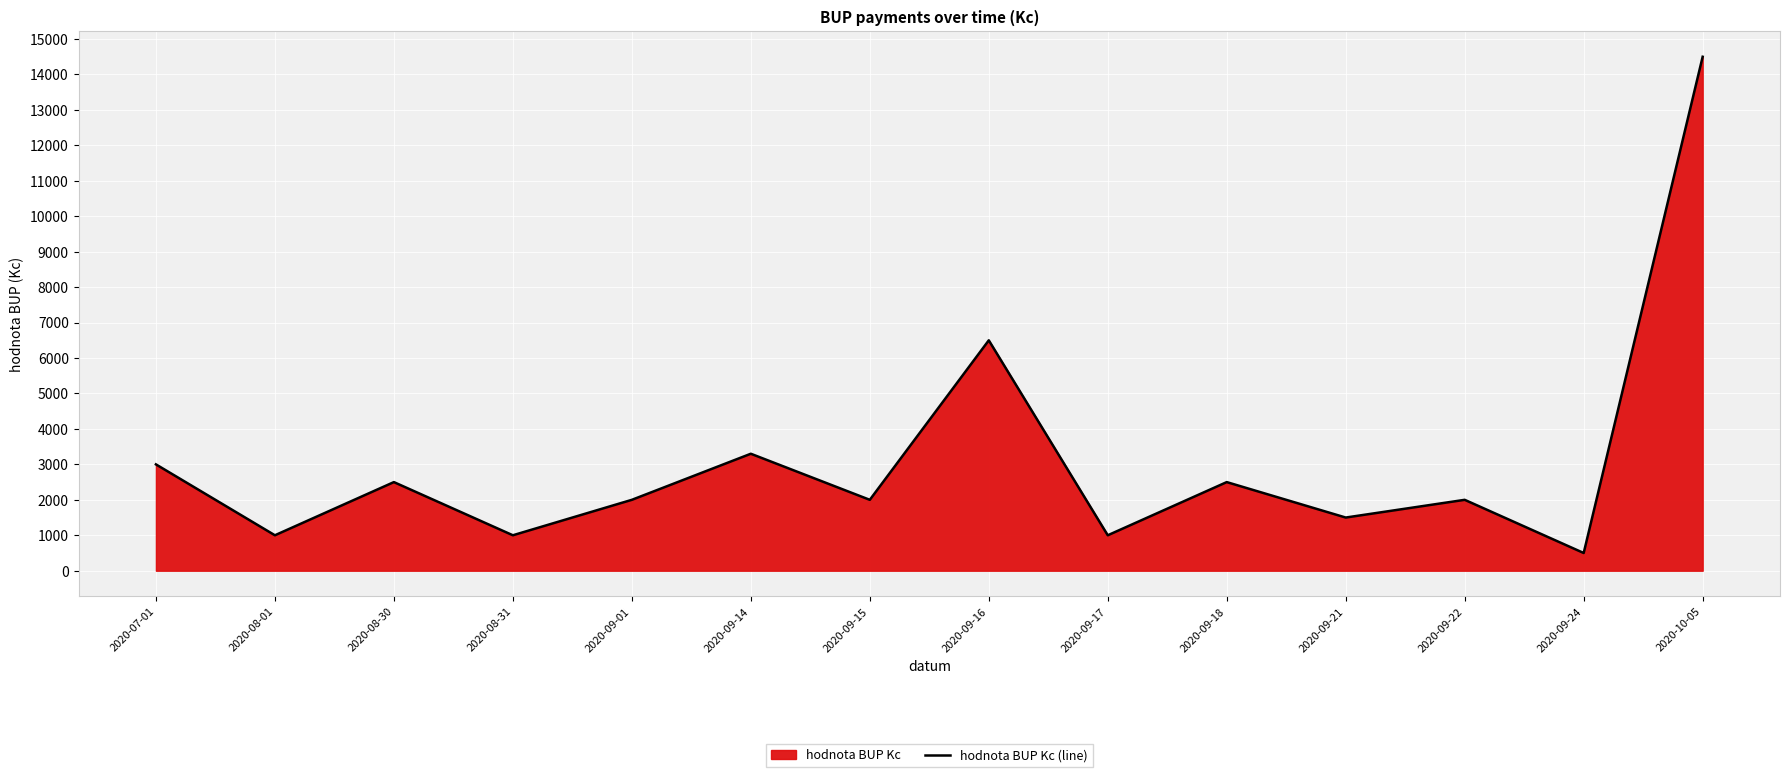

Where is the first local maximum?

2020-08-30